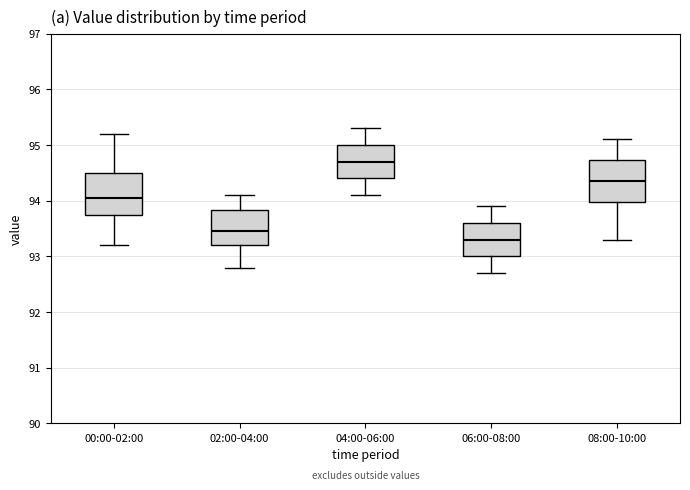

Where does the upper whisker of the box for 04:00-06:00 end on the y-axis? The values are not printed on the chart, so give them approximately, as read against the axis.

95.3